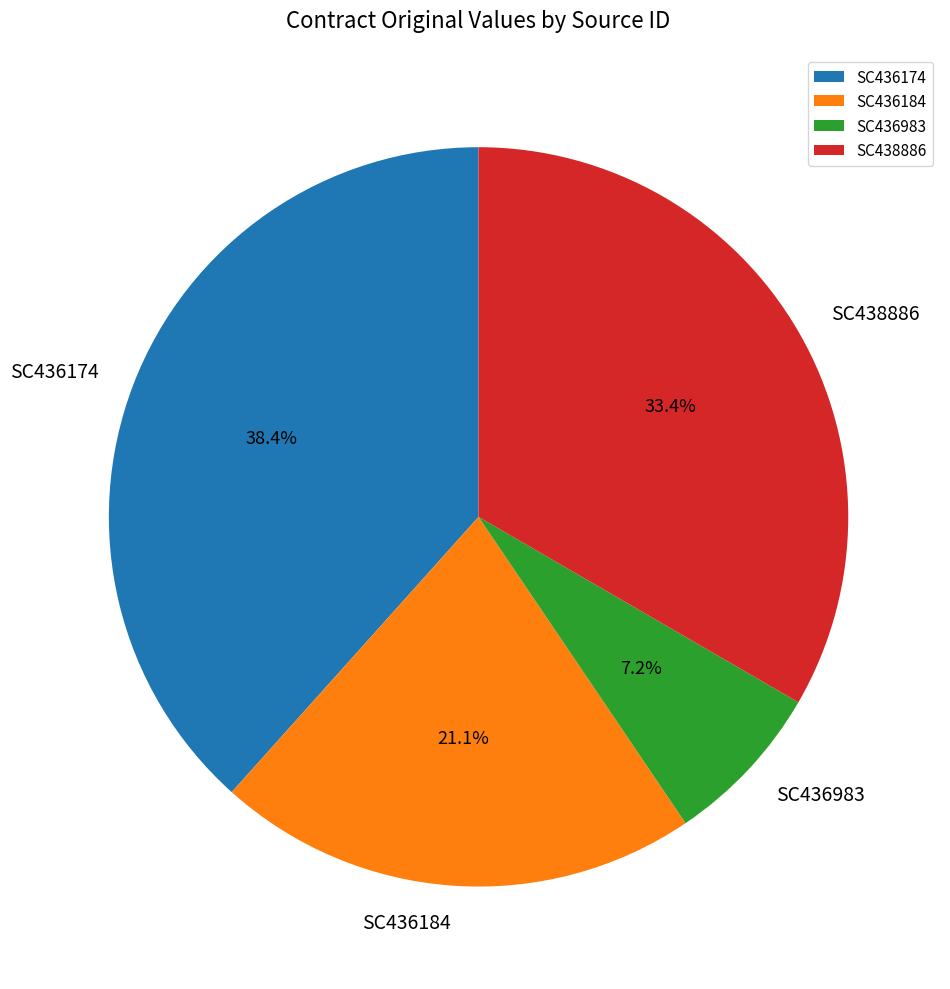

Rank the categories by value from lowest to highest.

SC436983, SC436184, SC438886, SC436174